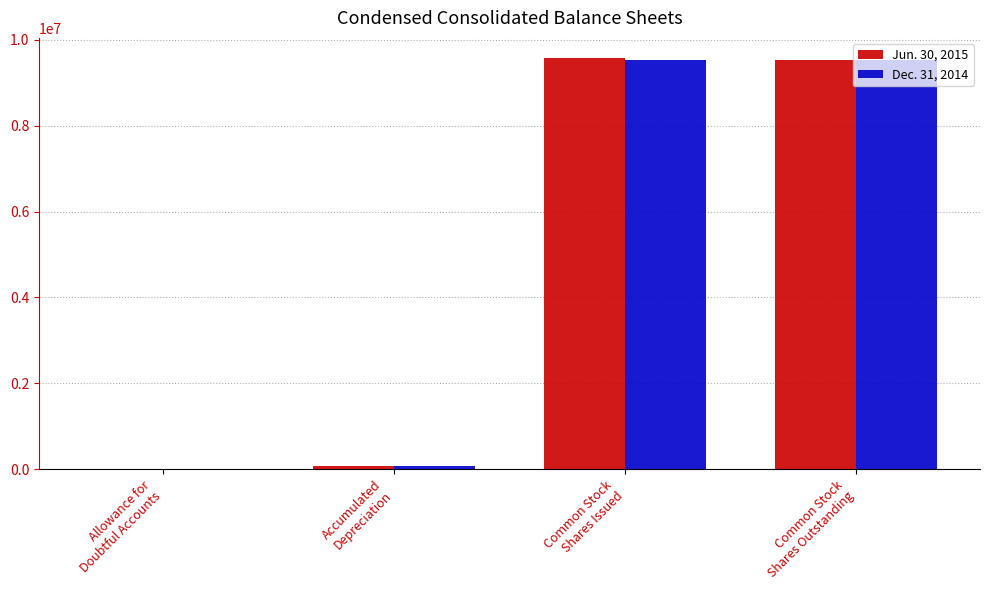

What is the greatest value displayed?

9564752